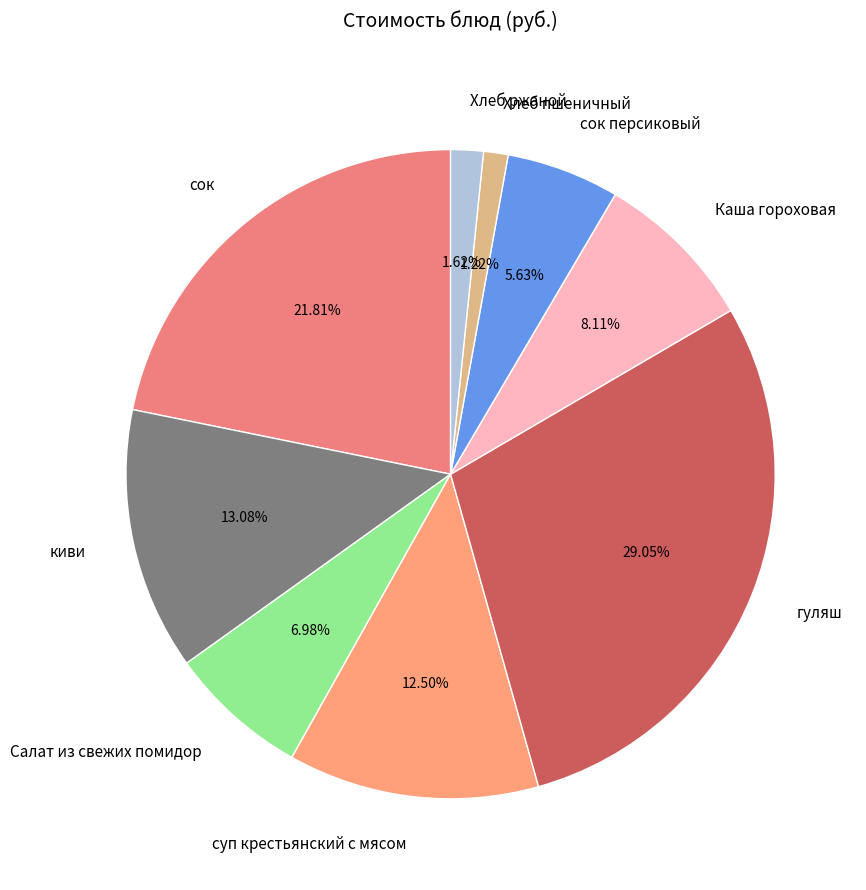

To the nearest percent, what is the average slice percentage?

11%